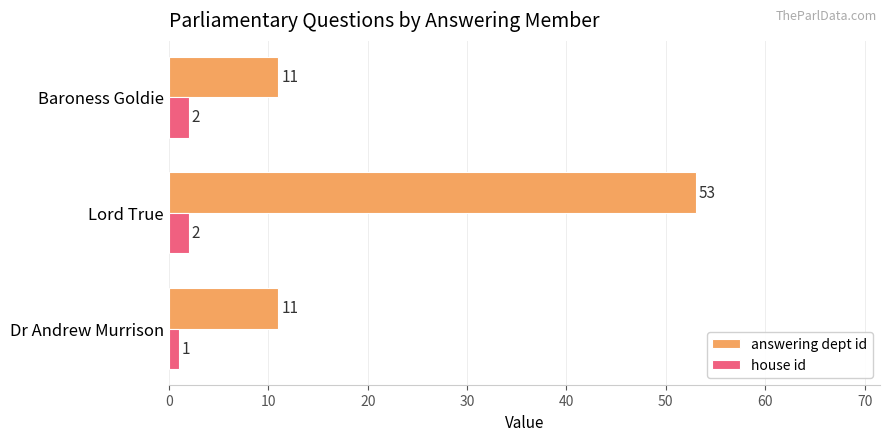

Which series has the largest total across all categories?

answering dept id